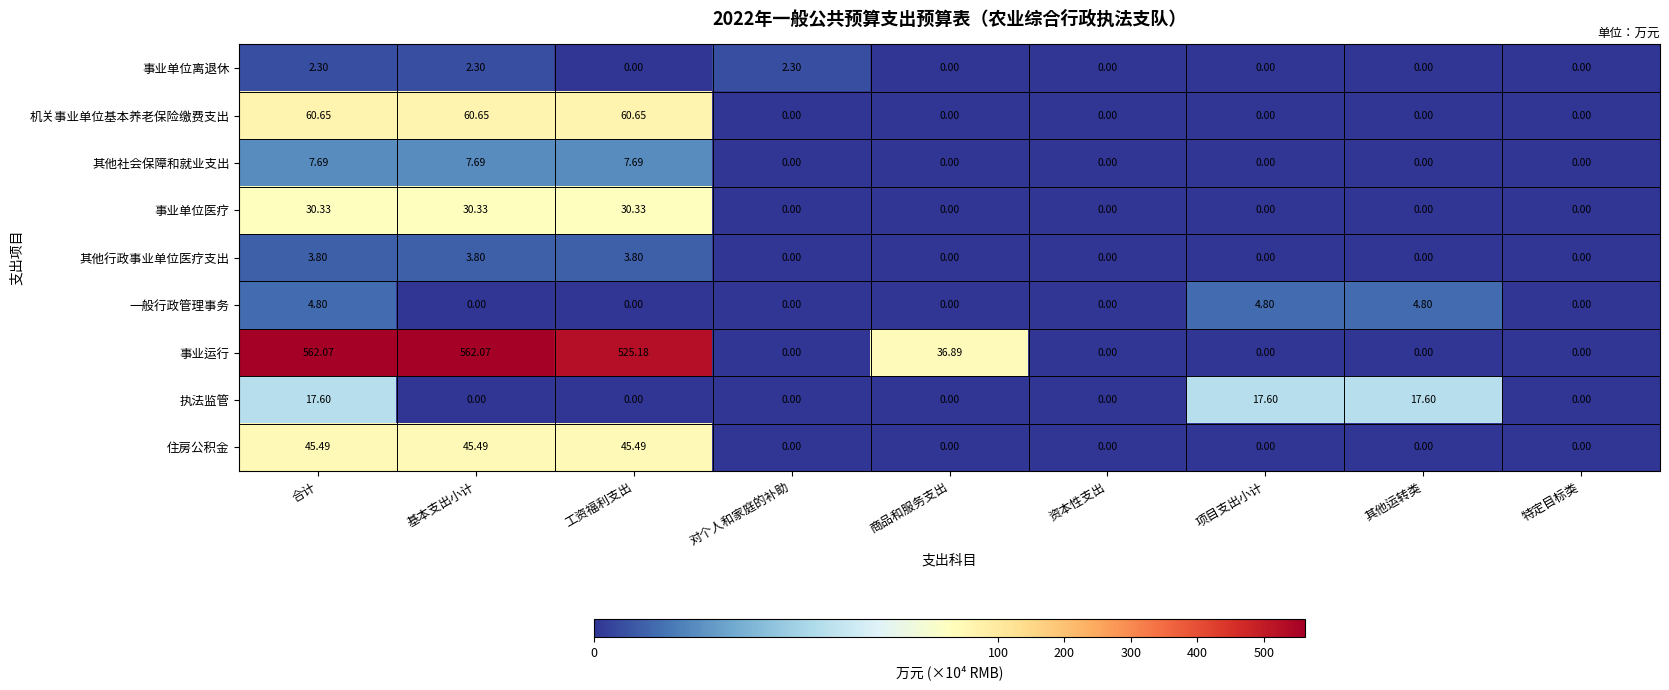

Which series has the widest spread of values?

事业运行